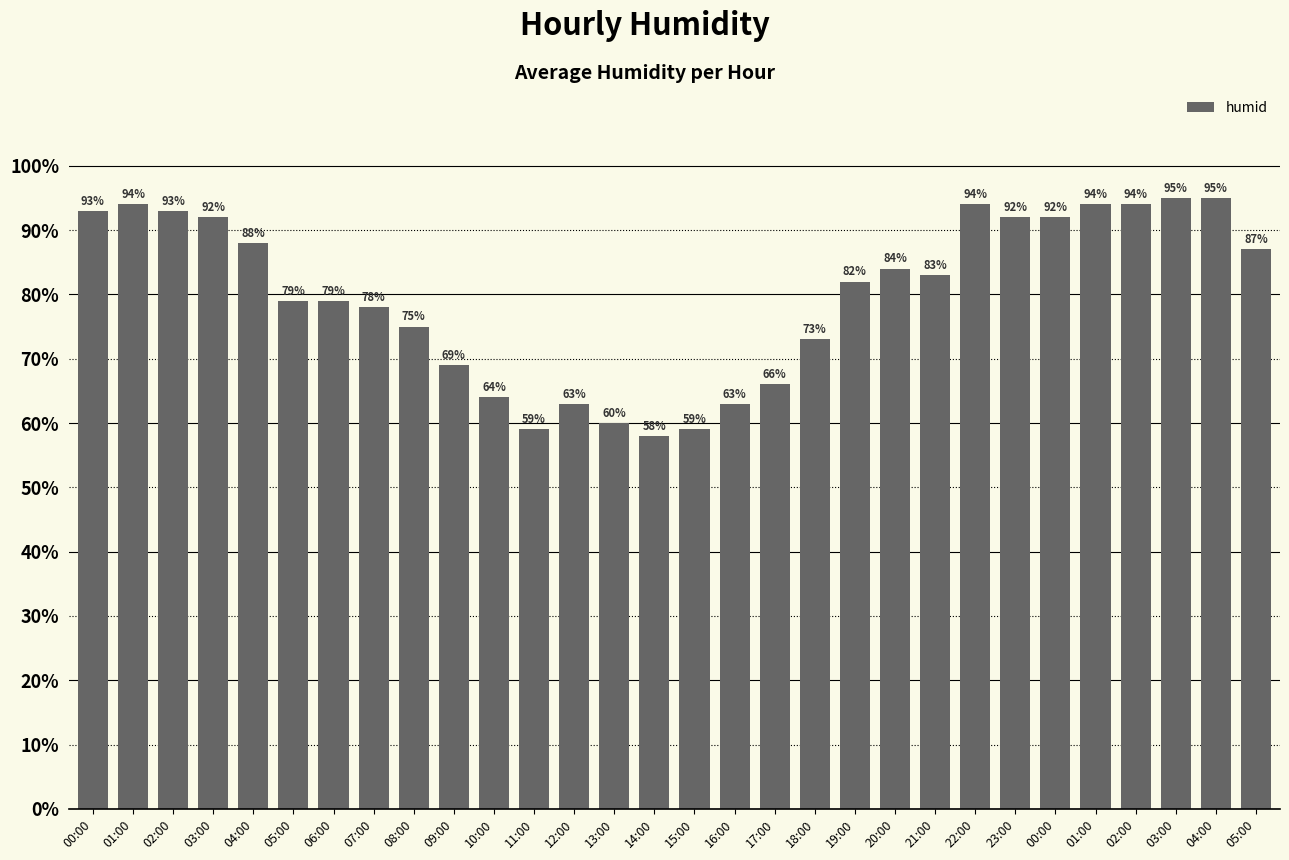

How many categories are shown in the chart?

30